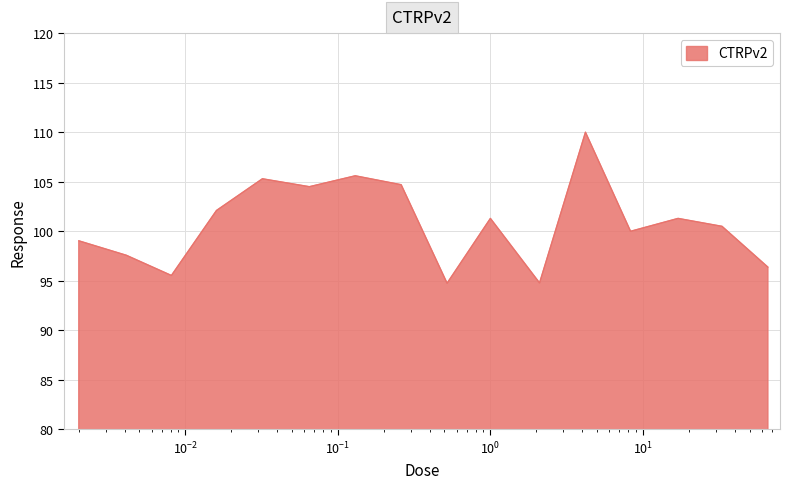

What is the smallest value displayed?

94.8